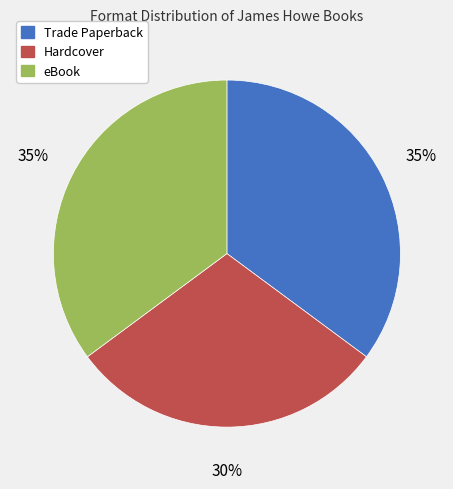

To the nearest percent, what is the difference between the Hardcover and eBook slice percentages?

5%